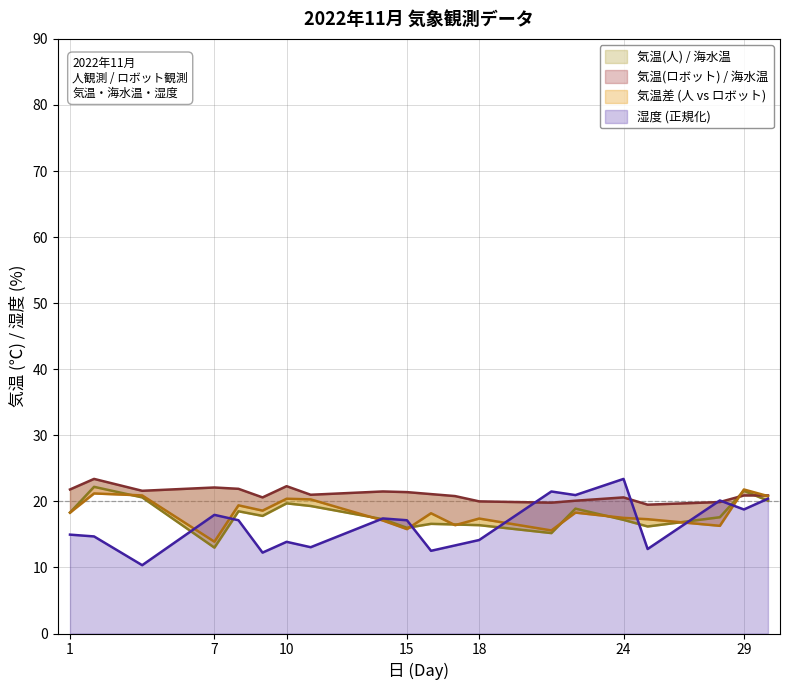

Which series has the widest spread of values?

湿度